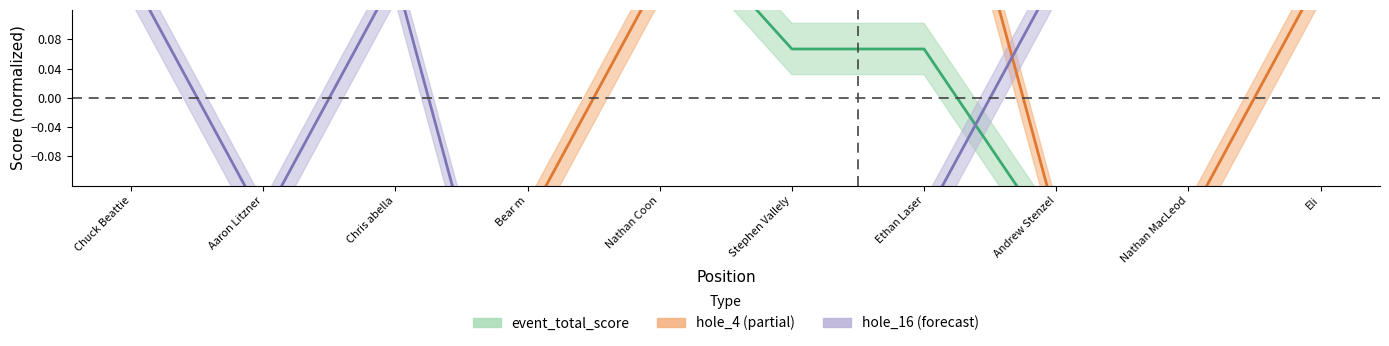

What is the label of the 6th point from the right?

Nathan Coon